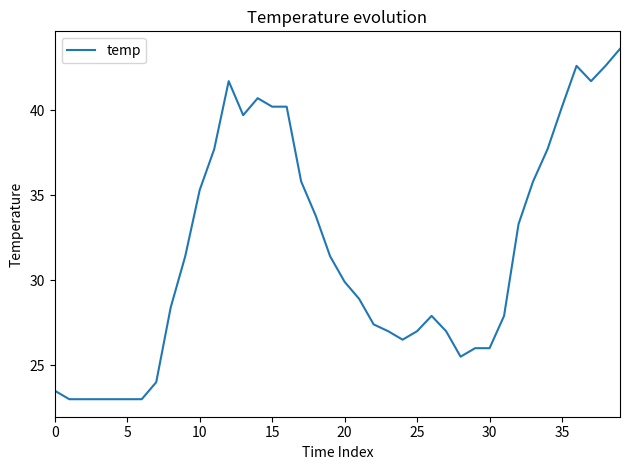

What is the greatest value displayed?

43.6